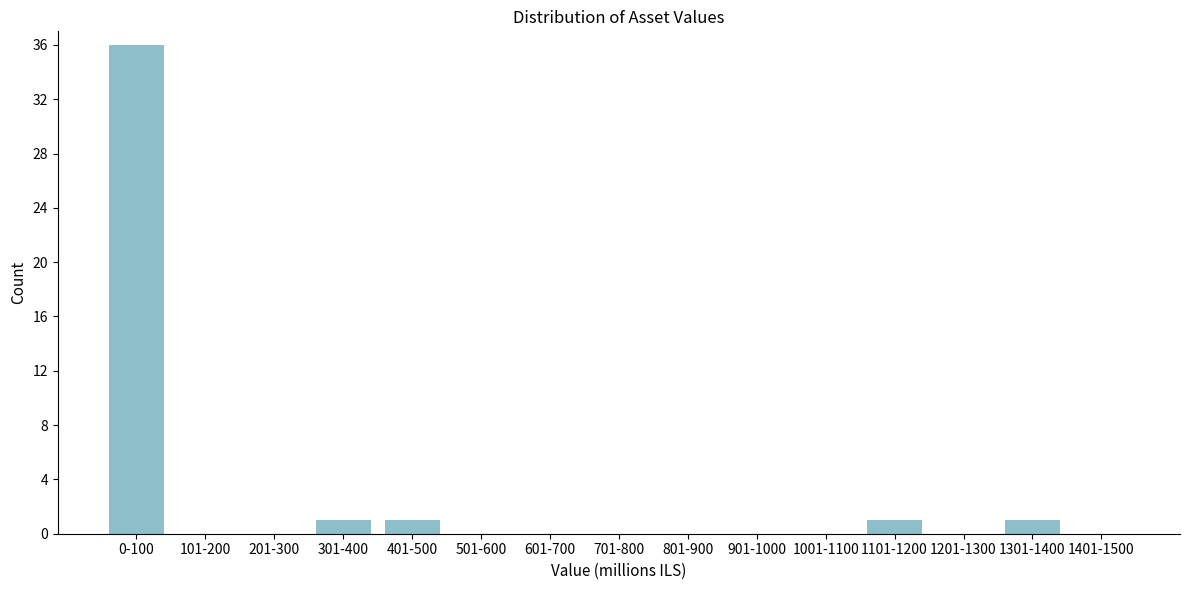

Reading left to right, what are all the values shown in this chart?

0-100=36	101-200=0	201-300=0	301-400=1	401-500=1	501-600=0	601-700=0	701-800=0	801-900=0	901-1000=0	1001-1100=0	1101-1200=1	1201-1300=0	1301-1400=1	1401-1500=0